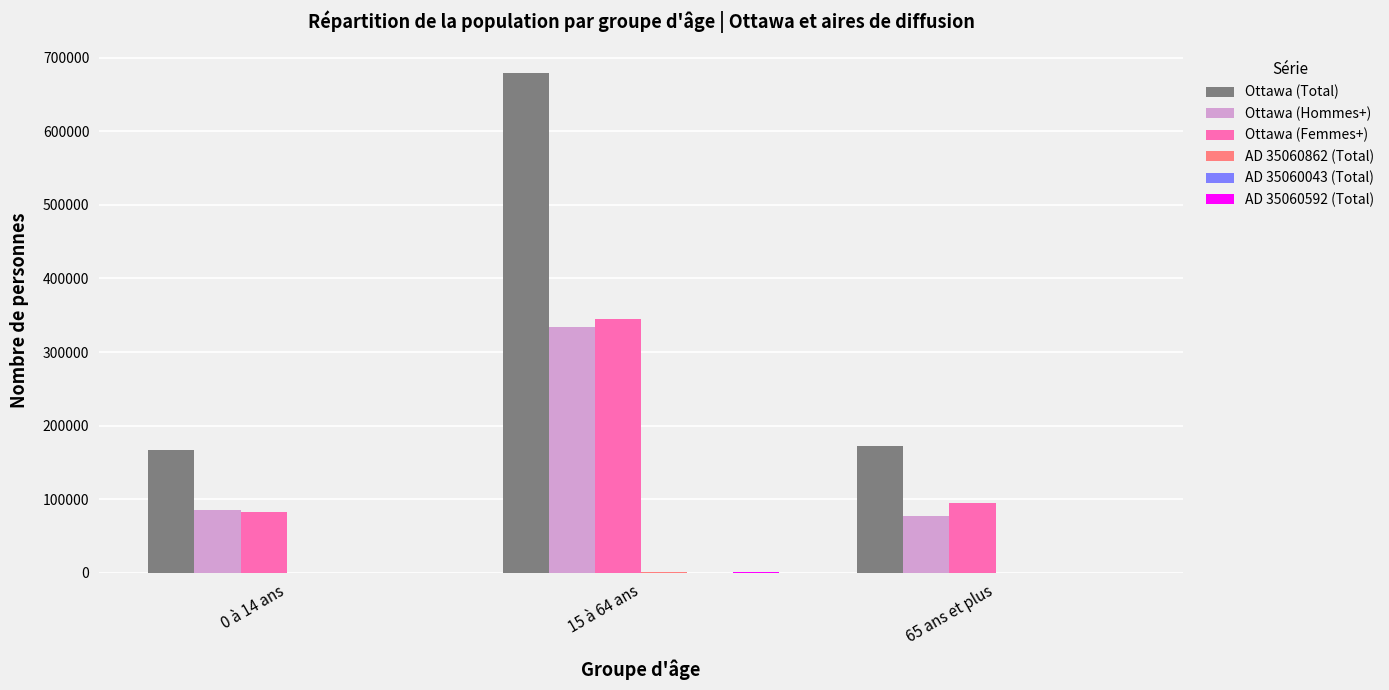

At which category is the sum across all series the highest?

15 à 64 ans